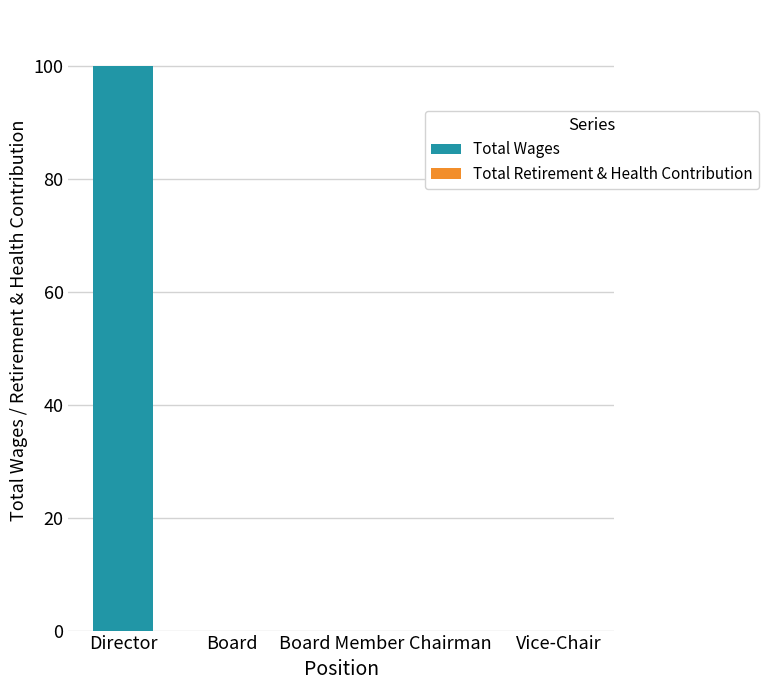

Which has a higher value, Chairman or Director?

Director